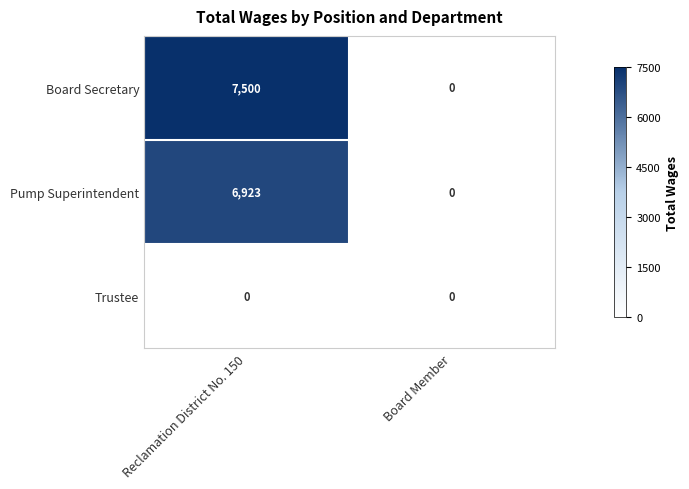

Between Reclamation District No. 150 and Board Member, which series saw the biggest shift?

Board Secretary